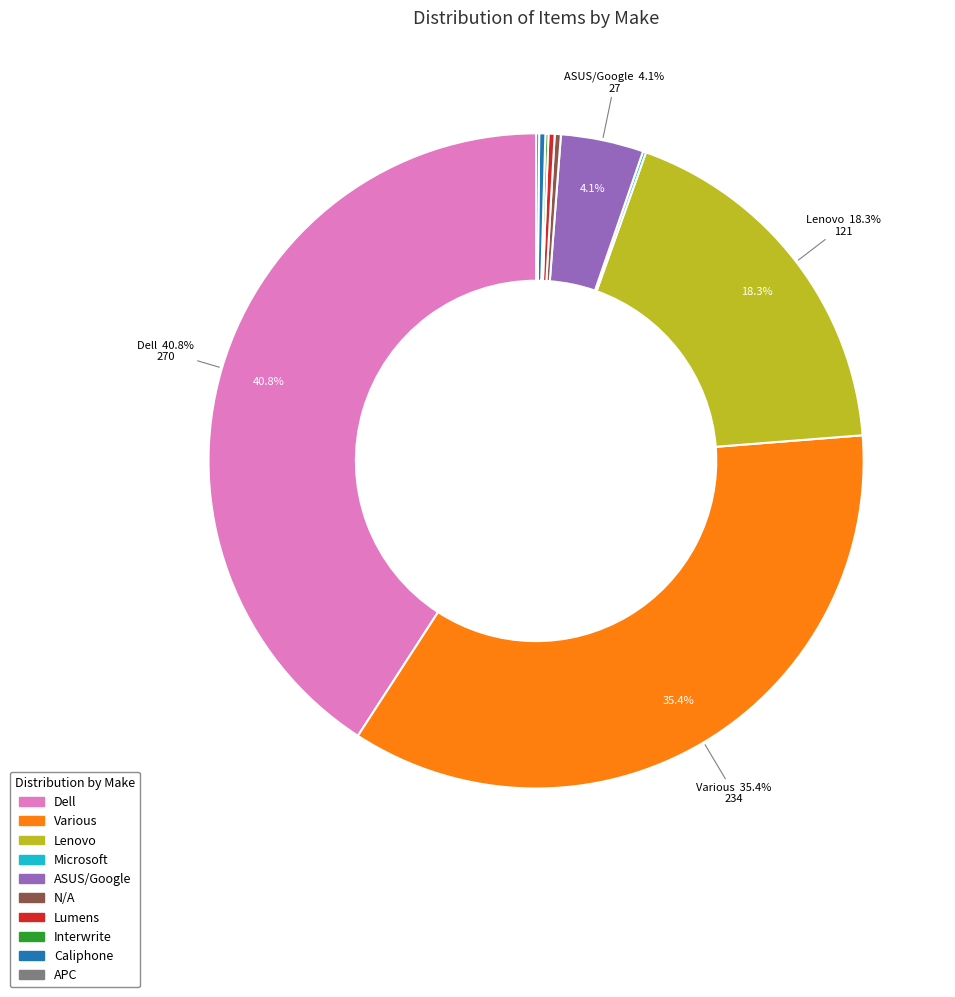

Is the sum of N/A and Dell greater than half?

No